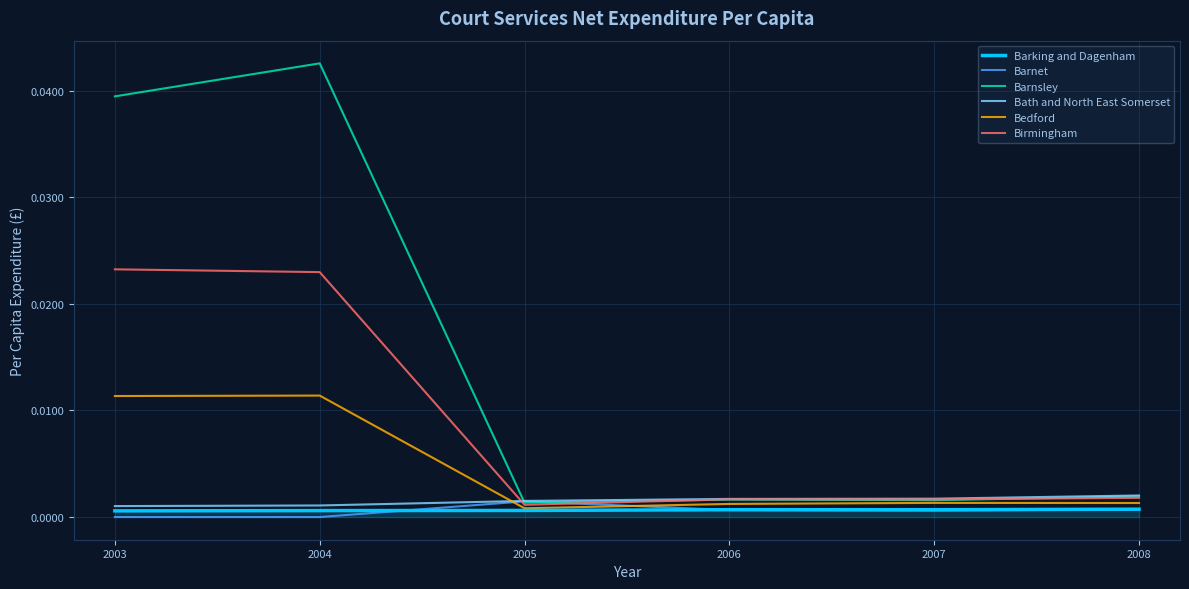

Which label corresponds to the largest value in the chart?

2004